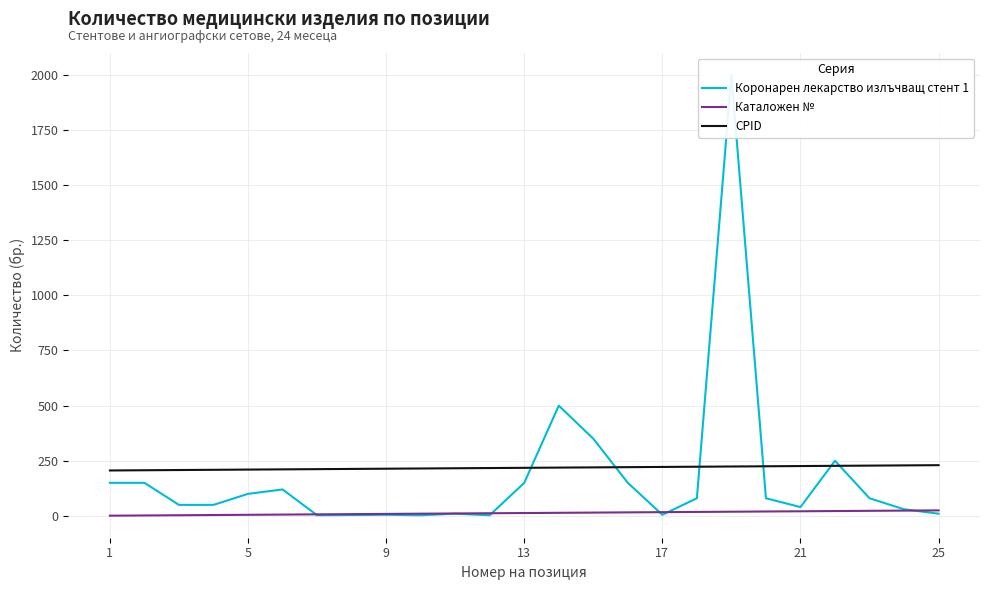

How many categories are shown in the chart?

25